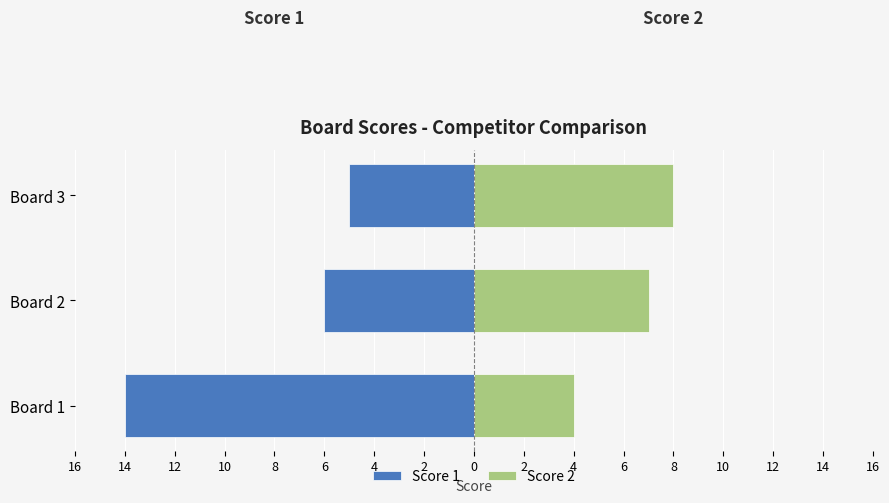

What is the value of the Score 2 bar at the 3rd from the left?

8